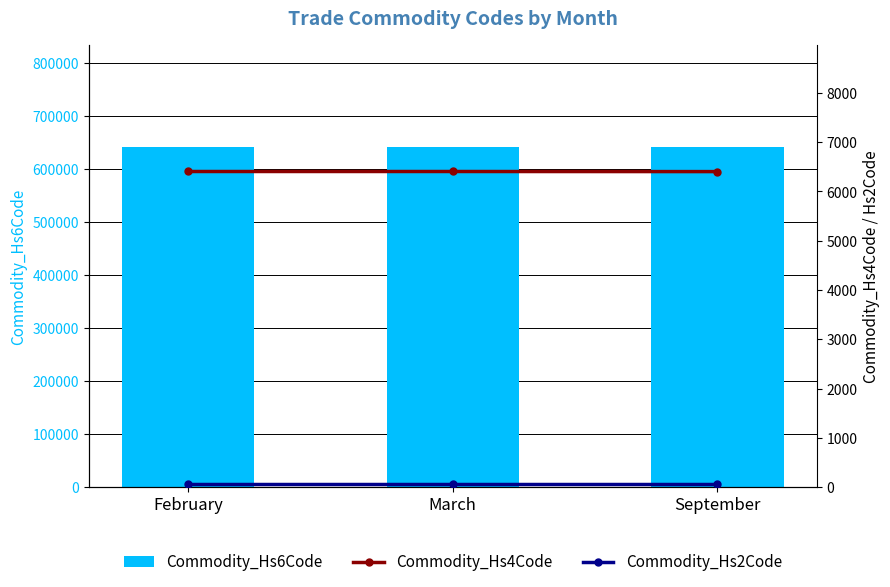

Reading left to right, list all the values displayed in this chart.

Commodity_Hs6Code: 640510	640590	640320
Commodity_Hs4Code: 6405	6405	6403
Commodity_Hs2Code: 64	64	64